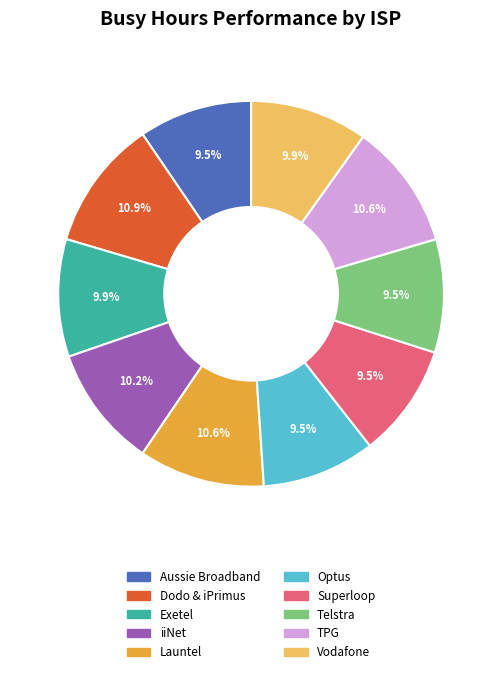

Does any single category account for the majority?

No